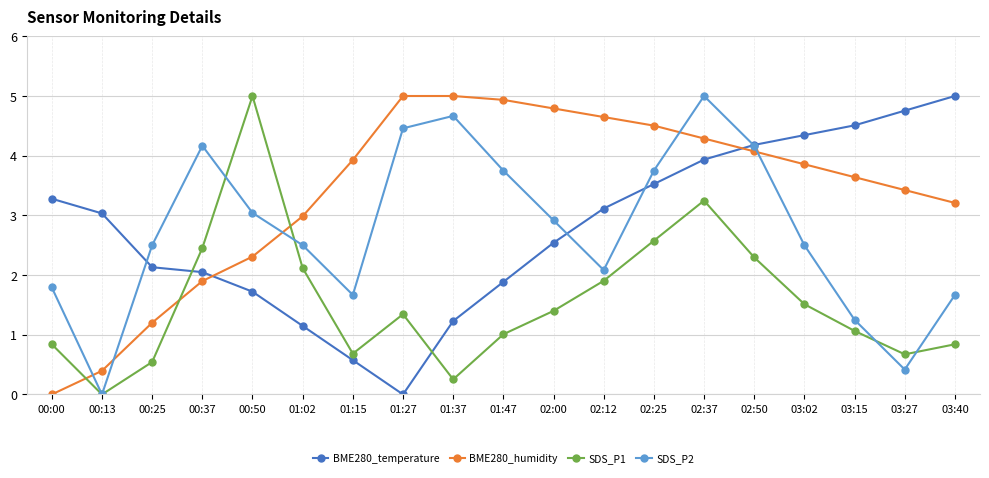

At which label does SDS_P1 first exceed 1?

00:37